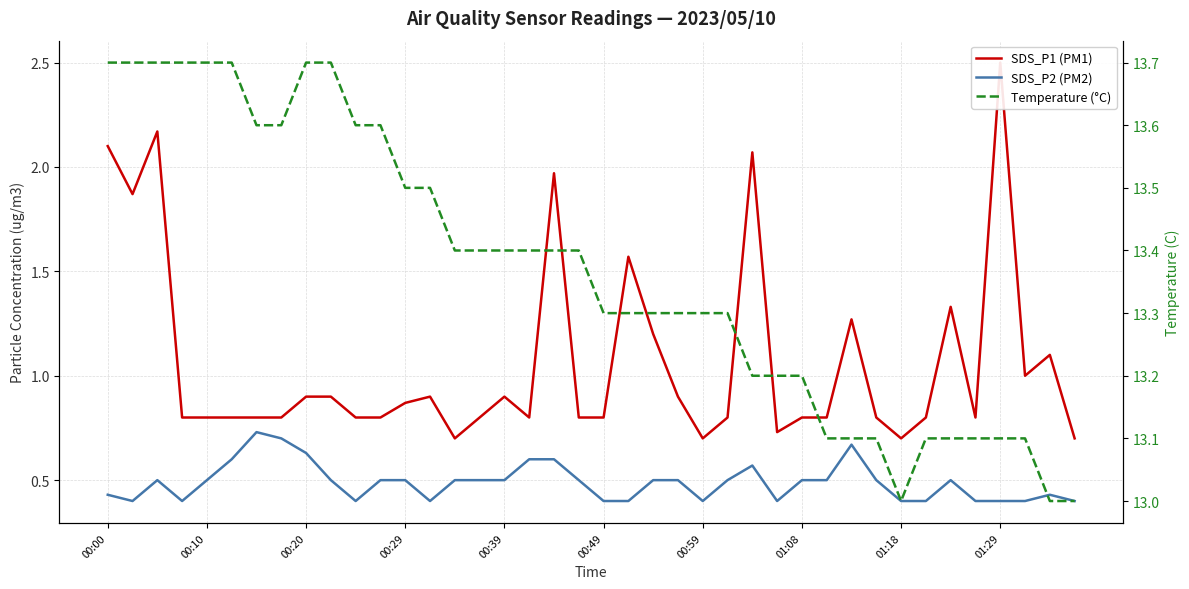

What position from the left is 29?

30